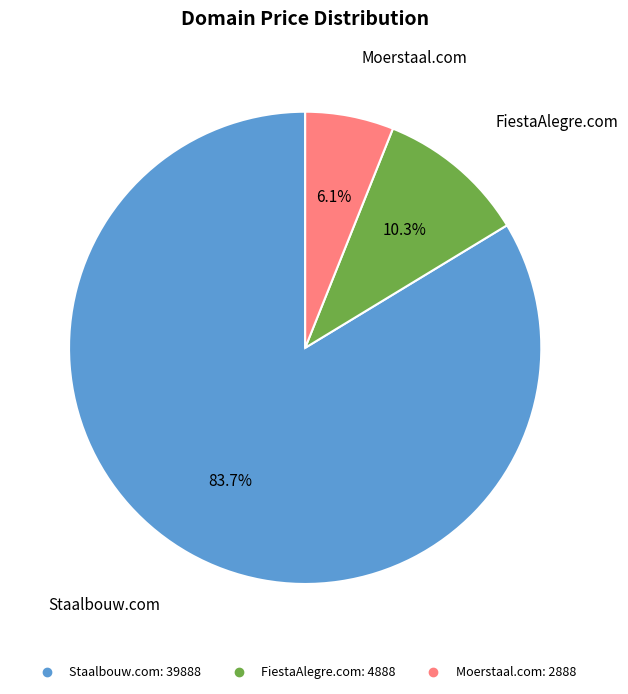

To the nearest percent, what portion does Staalbouw.com represent?

84%